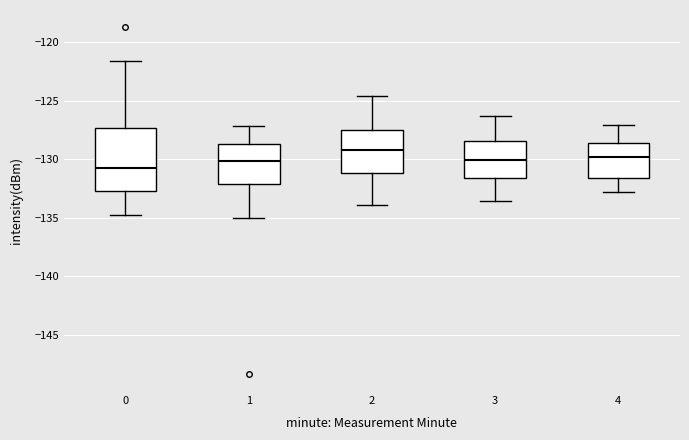

Reading left to right, read every box against the y-axis: the position of its median line, the range the box covers, and the ends of its whiskers. The values are not printed on the chart, so give them approximately, as read against the axis.

0: median -130.5, box -132.5 to -127.5, whiskers -135.0 to -121.5
1: median -130.0, box -132.0 to -128.5, whiskers -135.0 to -127.0
2: median -129.0, box -131.0 to -127.5, whiskers -134.0 to -124.5
3: median -130.0, box -131.5 to -128.5, whiskers -133.5 to -126.5
4: median -130.0, box -131.5 to -128.5, whiskers -133.0 to -127.0